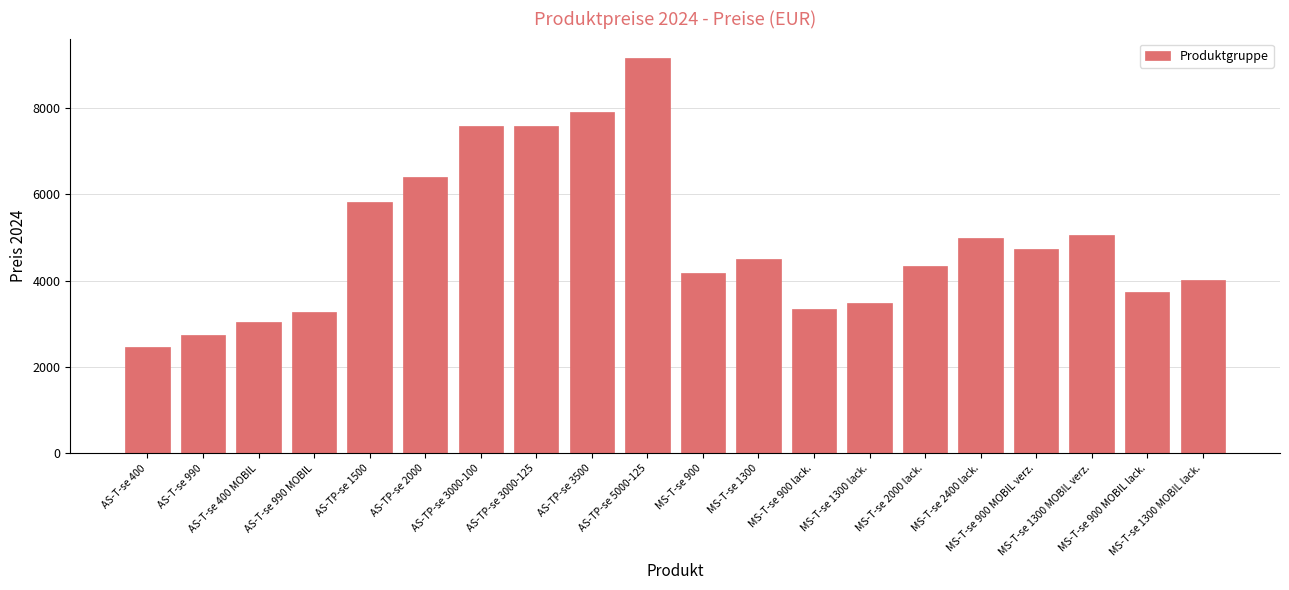

True or false: the data shows 4336 at MS-T-se 2000 lack..

True